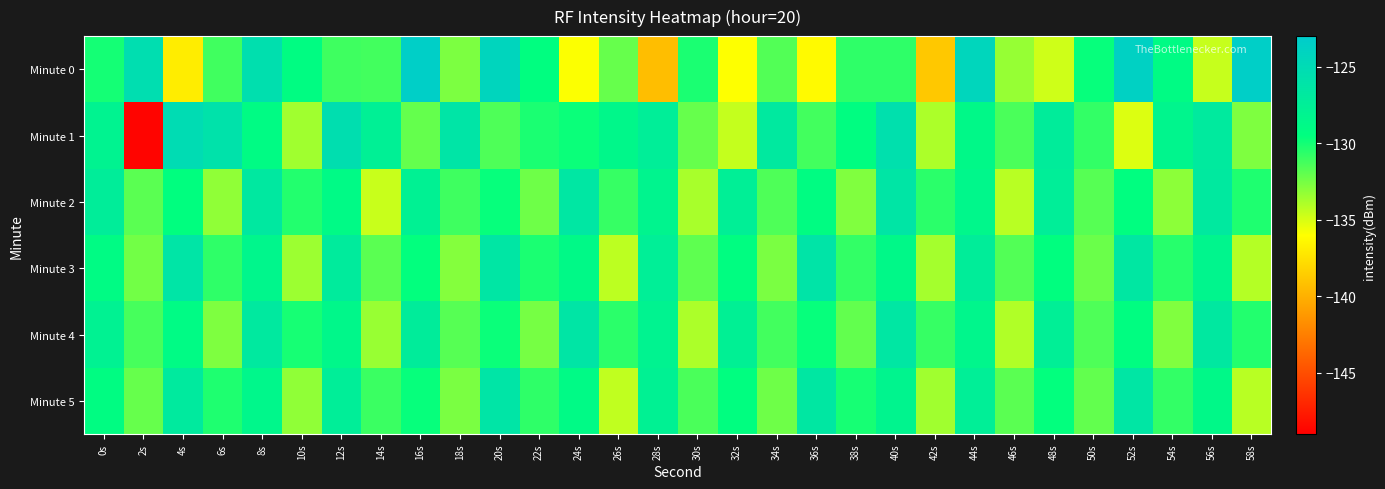

Count the number of data series in this chart.

6